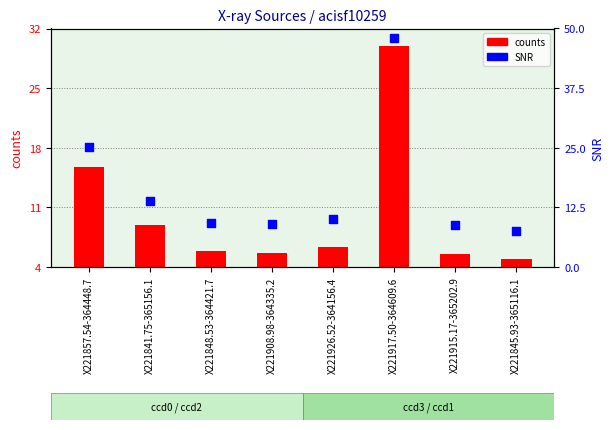

Which series has the largest total across all categories?

SNR